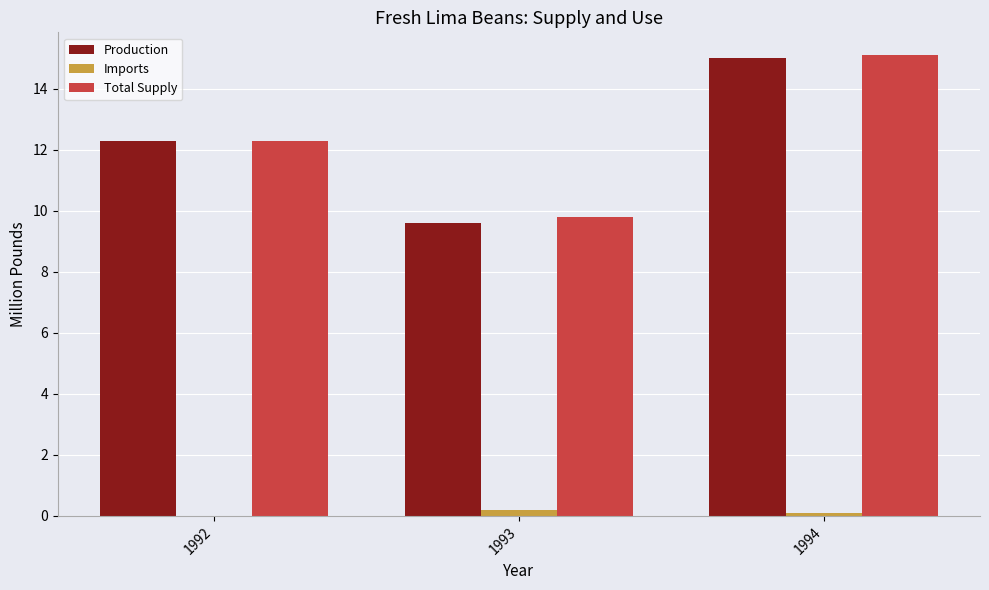

Are the bars grouped side by side (vs. stacked)?

Yes